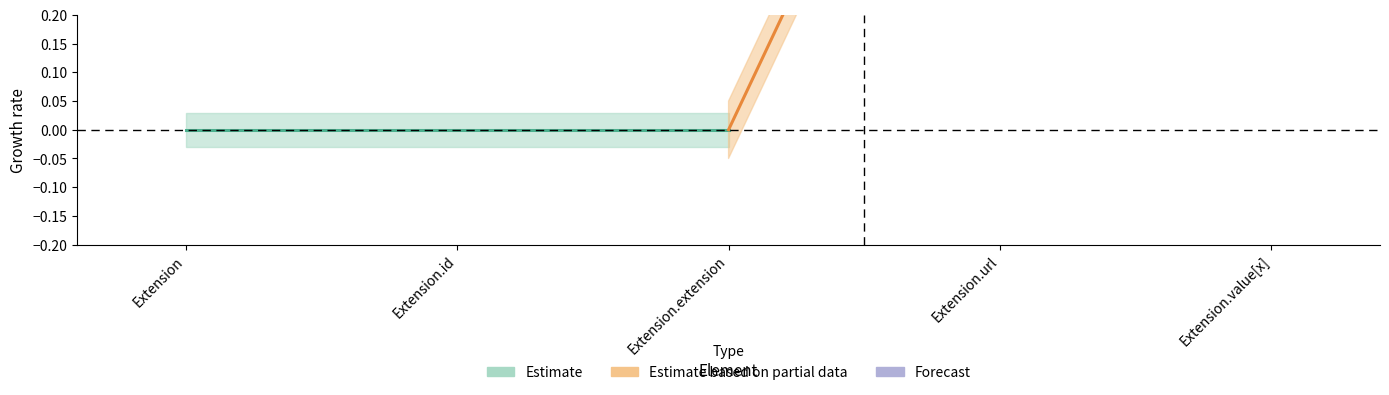

True or false: Min has a value of 0 at Extension.

True